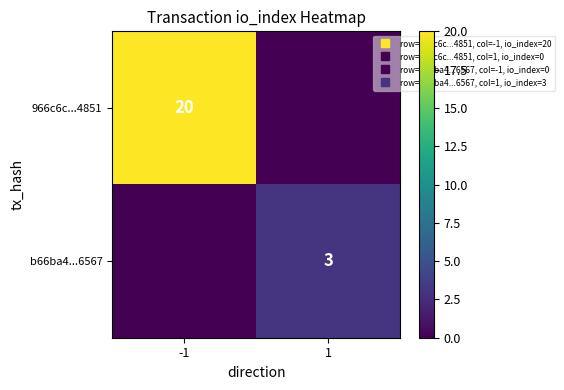

Rank the series at -1 from lowest to highest value.

b66ba4...6567, 966c6c...4851